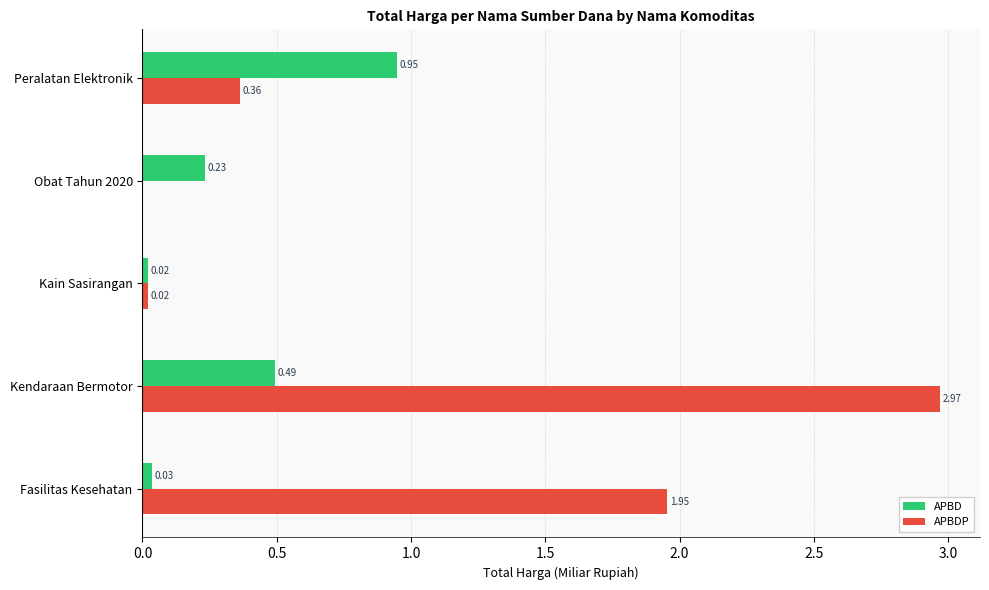

What is the sum of all APBDP values?

5.3